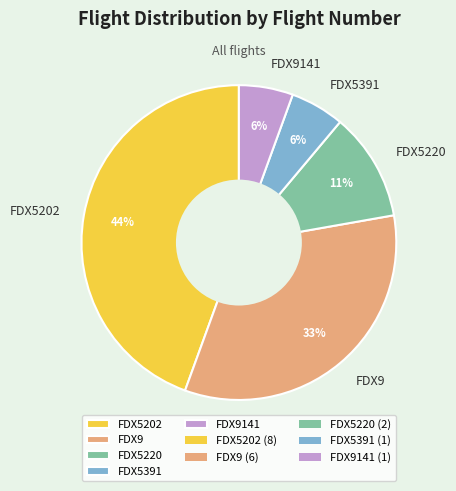

To the nearest percent, what percentage of the pie is FDX5391?

6%